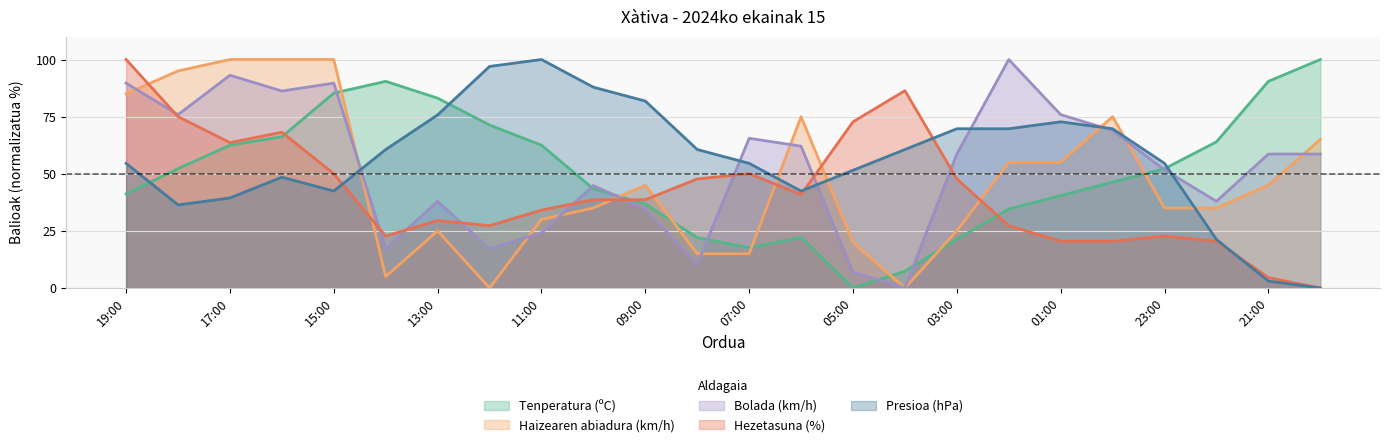

The Haizearen abiadura (km/h) series shows -34.0 at 04:00. True or false?

False